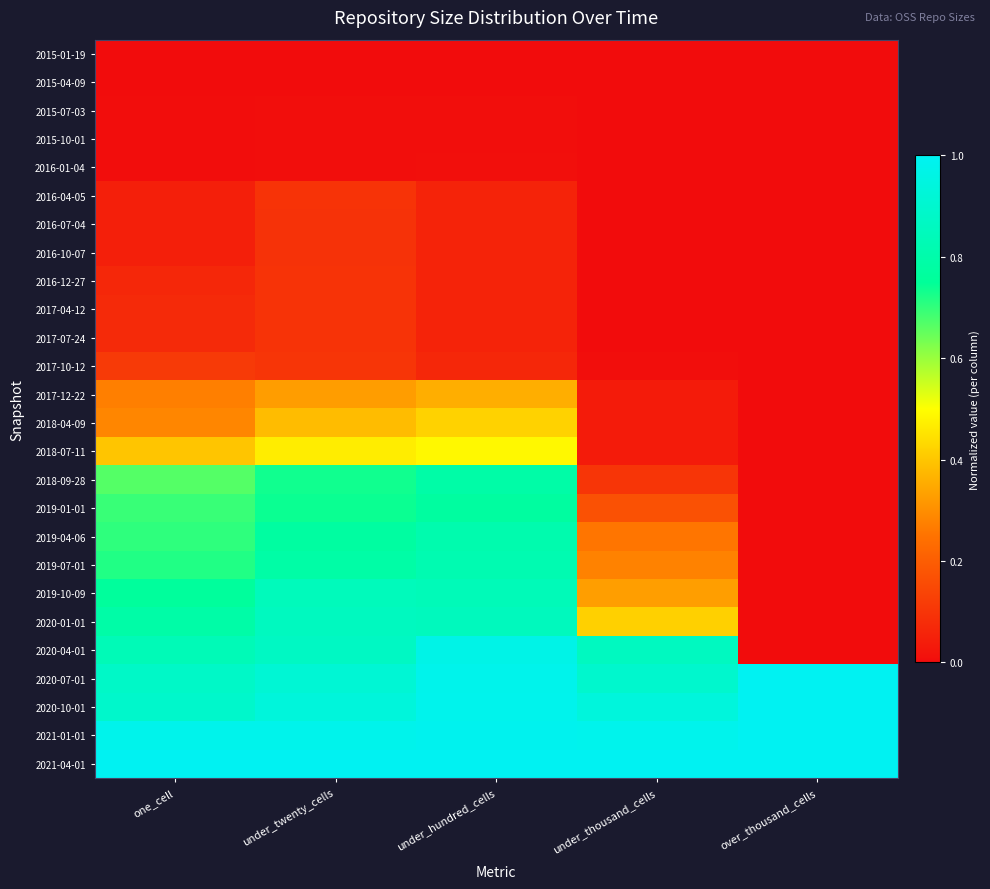

Reading left to right, transcribe all the data shown in this chart.

2015-01-19: one_cell=0.0	under_twenty_cells=0.0	under_hundred_cells=0.0	under_thousand_cells=0.0	over_thousand_cells=0.0
2015-04-09: one_cell=0.0	under_twenty_cells=0.0	under_hundred_cells=0.0	under_thousand_cells=0.0	over_thousand_cells=0.0
2015-07-03: one_cell=0.0	under_twenty_cells=0.0	under_hundred_cells=0.0	under_thousand_cells=0.0	over_thousand_cells=0.0
2015-10-01: one_cell=0.0	under_twenty_cells=0.0	under_hundred_cells=0.0	under_thousand_cells=0.0	over_thousand_cells=0.0
2016-01-04: one_cell=0.0	under_twenty_cells=0.0	under_hundred_cells=0.0	under_thousand_cells=0.0	over_thousand_cells=0.0
2016-04-05: one_cell=0.0	under_twenty_cells=0.1	under_hundred_cells=0.1	under_thousand_cells=0.0	over_thousand_cells=0.0
2016-07-04: one_cell=0.0	under_twenty_cells=0.1	under_hundred_cells=0.1	under_thousand_cells=0.0	over_thousand_cells=0.0
2016-10-07: one_cell=0.0	under_twenty_cells=0.1	under_hundred_cells=0.1	under_thousand_cells=0.0	over_thousand_cells=0.0
2016-12-27: one_cell=0.1	under_twenty_cells=0.1	under_hundred_cells=0.1	under_thousand_cells=0.0	over_thousand_cells=0.0
2017-04-12: one_cell=0.1	under_twenty_cells=0.1	under_hundred_cells=0.1	under_thousand_cells=0.0	over_thousand_cells=0.0
2017-07-24: one_cell=0.1	under_twenty_cells=0.1	under_hundred_cells=0.1	under_thousand_cells=0.0	over_thousand_cells=0.0
2017-10-12: one_cell=0.1	under_twenty_cells=0.1	under_hundred_cells=0.1	under_thousand_cells=0.0	over_thousand_cells=0.0
2017-12-22: one_cell=0.3	under_twenty_cells=0.3	under_hundred_cells=0.4	under_thousand_cells=0.0	over_thousand_cells=0.0
2018-04-09: one_cell=0.3	under_twenty_cells=0.4	under_hundred_cells=0.4	under_thousand_cells=0.0	over_thousand_cells=0.0
2018-07-11: one_cell=0.4	under_twenty_cells=0.5	under_hundred_cells=0.5	under_thousand_cells=0.0	over_thousand_cells=0.0
2018-09-28: one_cell=0.7	under_twenty_cells=0.7	under_hundred_cells=0.8	under_thousand_cells=0.1	over_thousand_cells=0.0
2019-01-01: one_cell=0.7	under_twenty_cells=0.7	under_hundred_cells=0.8	under_thousand_cells=0.2	over_thousand_cells=0.0
2019-04-06: one_cell=0.7	under_twenty_cells=0.8	under_hundred_cells=0.8	under_thousand_cells=0.3	over_thousand_cells=0.0
2019-07-01: one_cell=0.7	under_twenty_cells=0.8	under_hundred_cells=0.8	under_thousand_cells=0.3	over_thousand_cells=0.0
2019-10-09: one_cell=0.8	under_twenty_cells=0.8	under_hundred_cells=0.8	under_thousand_cells=0.3	over_thousand_cells=0.0
2020-01-01: one_cell=0.8	under_twenty_cells=0.9	under_hundred_cells=0.9	under_thousand_cells=0.4	over_thousand_cells=0.0
2020-04-01: one_cell=0.8	under_twenty_cells=0.9	under_hundred_cells=1.0	under_thousand_cells=0.9	over_thousand_cells=0.0
2020-07-01: one_cell=0.9	under_twenty_cells=0.9	under_hundred_cells=1.0	under_thousand_cells=0.9	over_thousand_cells=1.0
2020-10-01: one_cell=0.9	under_twenty_cells=0.9	under_hundred_cells=1.0	under_thousand_cells=0.9	over_thousand_cells=1.0
2021-01-01: one_cell=1.0	under_twenty_cells=1.0	under_hundred_cells=1.0	under_thousand_cells=1.0	over_thousand_cells=1.0
2021-04-01: one_cell=1.0	under_twenty_cells=1.0	under_hundred_cells=1.0	under_thousand_cells=1.0	over_thousand_cells=1.0